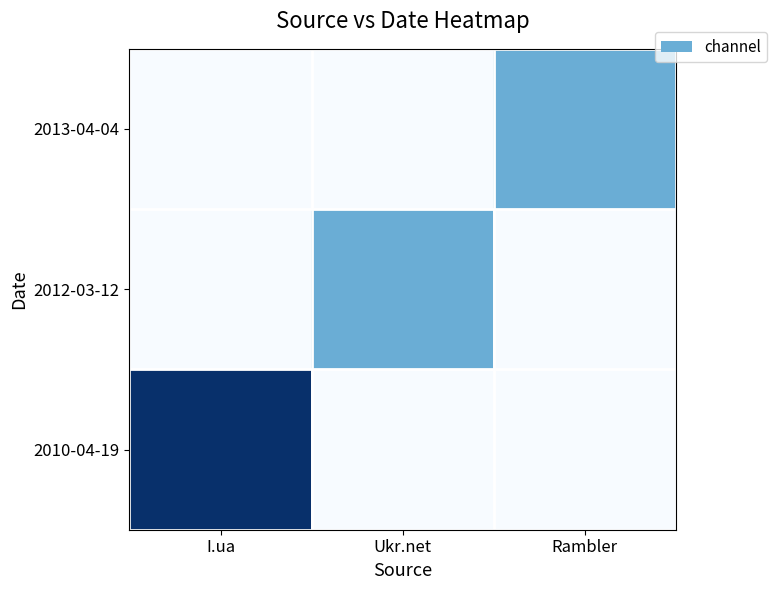

Which series has the largest total across all categories?

2010-04-19